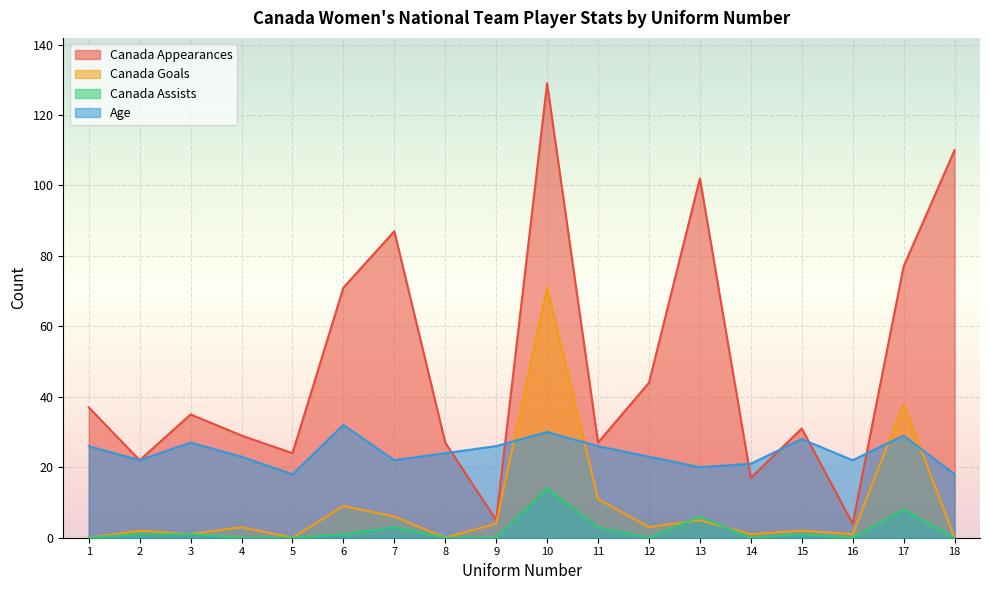

True or false: Canada Assists has more than 1 interior local peaks.

True